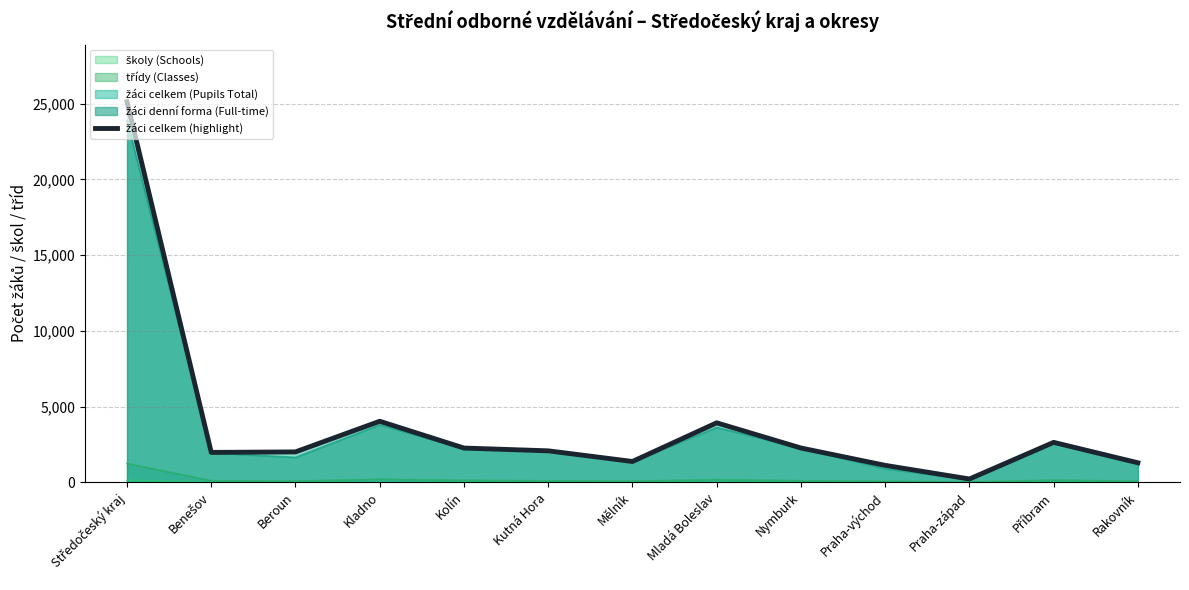

List the labels in order of value, largest first.

Středočeský kraj, Kladno, Mladá Boleslav, Příbram, Nymburk, Kolín, Kutná Hora, Beroun, Benešov, Mělník, Rakovník, Praha-východ, Praha-západ